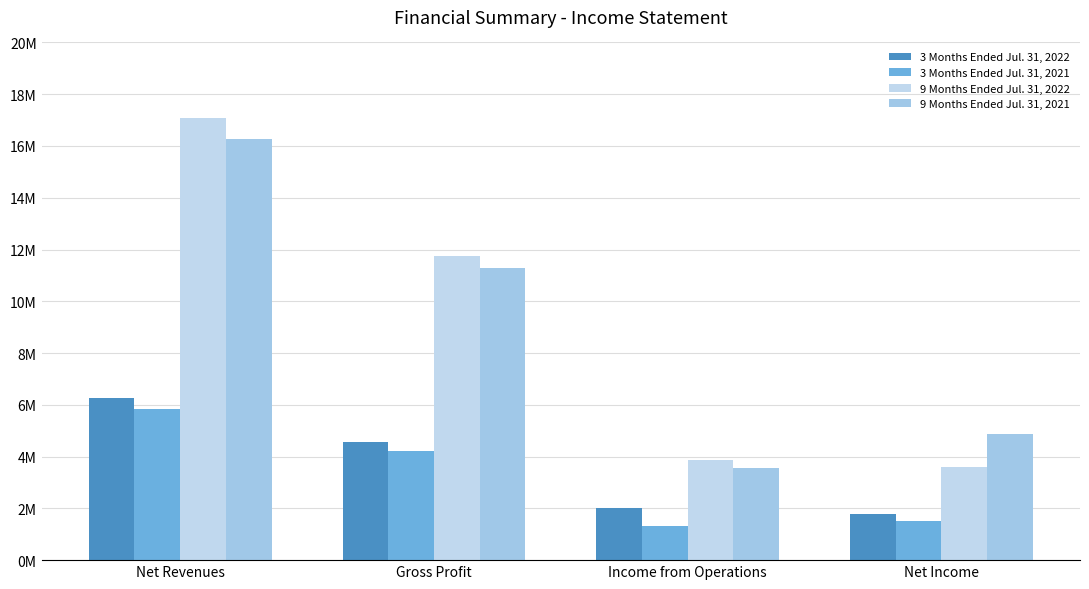

Does the chart contain any negative values?

No